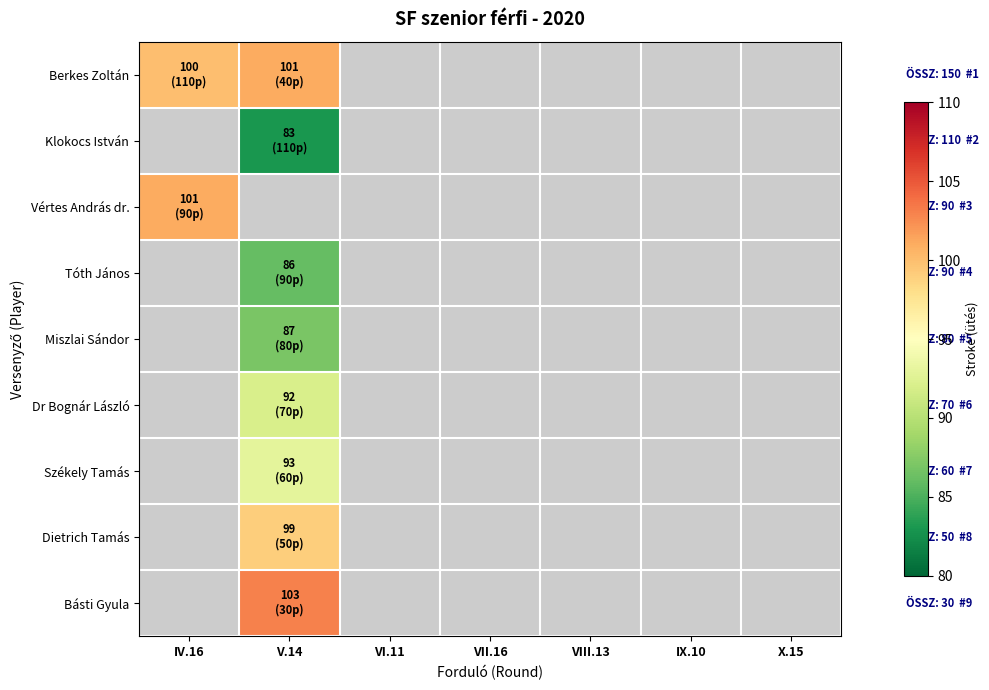

List the labels in order of Tóth János value, largest first.

IV.16, V.14, VI.11, VII.16, VIII.13, IX.10, X.15